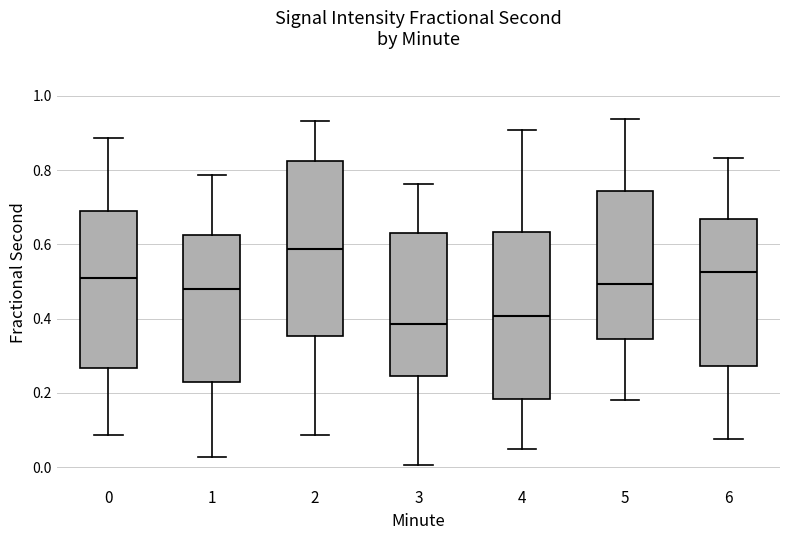

Which box's median line is the lowest?

3